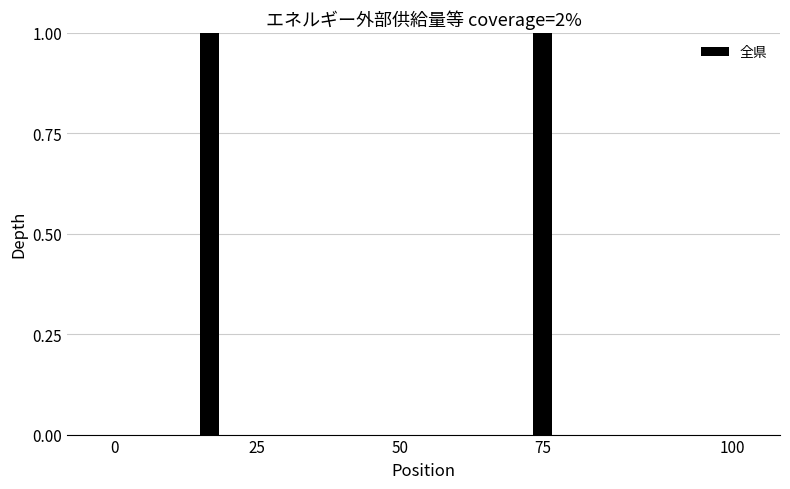

How many distinct data groups are displayed?

1